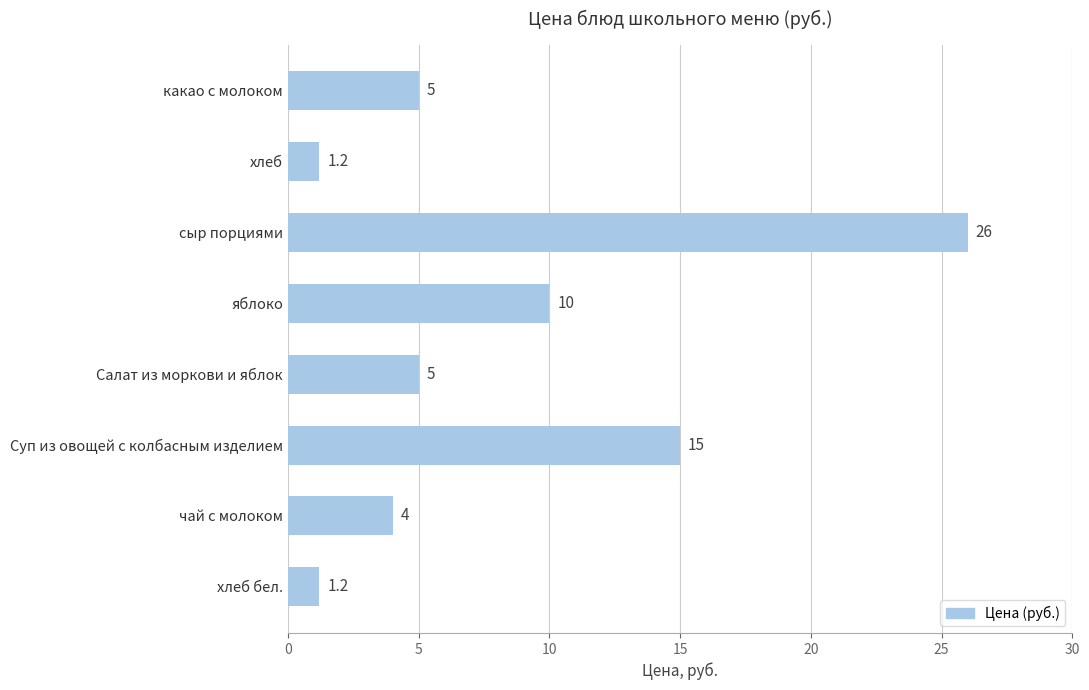

What is the average value?

8.4